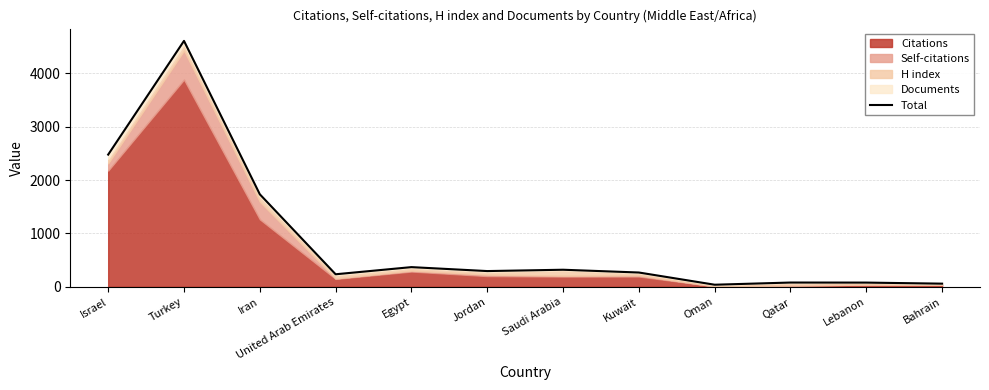

At which label is the value closest to 2324?

Israel